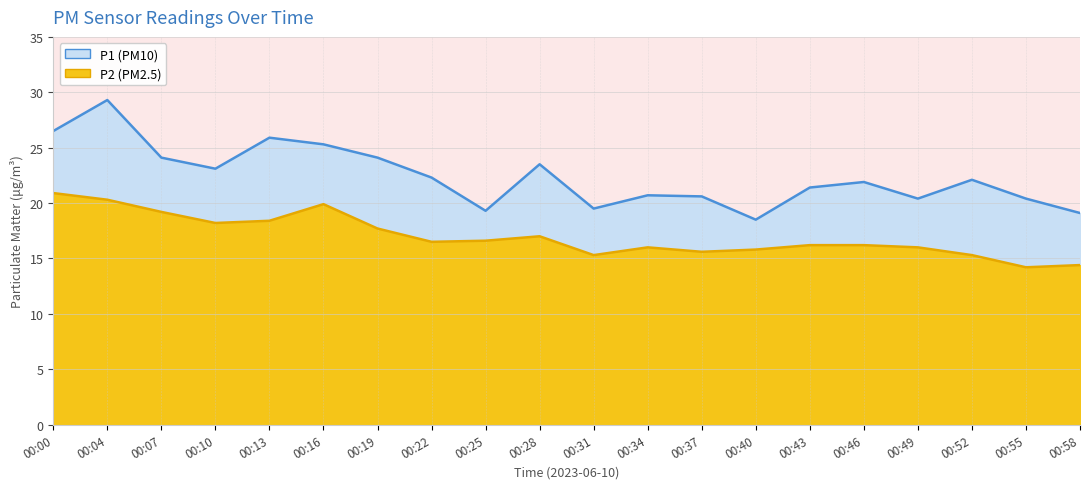

Reading right to left, what are all the values shown in this chart?

P1: 19.1	20.4	22.1	20.4	21.9	21.4	18.5	20.6	20.7	19.5	23.5	19.3	22.3	24.1	25.3	25.9	23.1	24.1	29.3	26.5
P2: 14.4	14.2	15.3	16.0	16.2	16.2	15.8	15.6	16.0	15.3	17.0	16.6	16.5	17.7	19.9	18.4	18.2	19.2	20.3	20.9